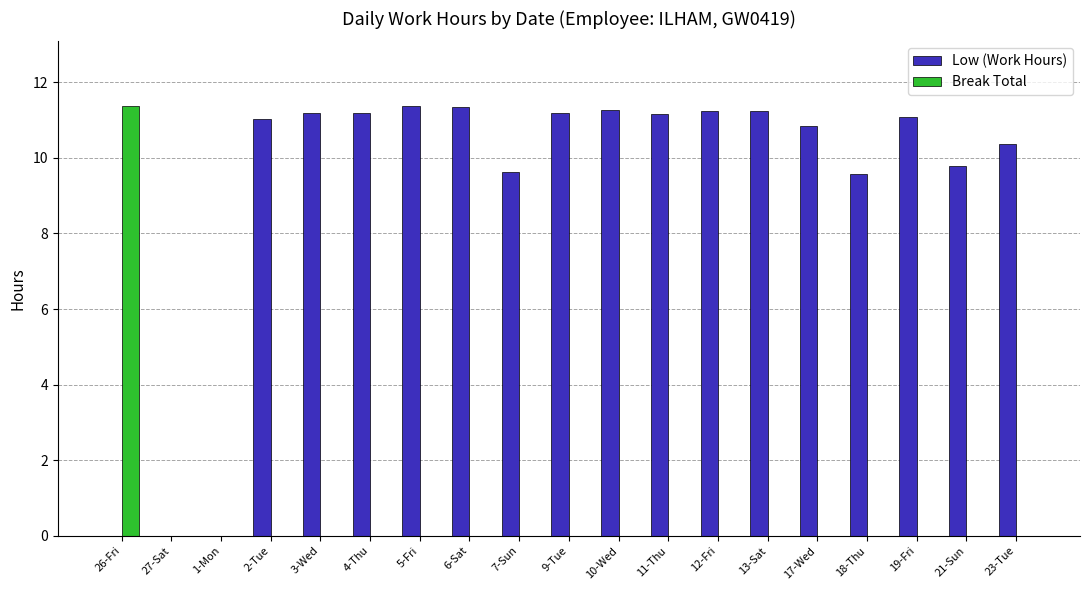

Which series changed the most between 1-Mon and 12-Fri?

Low (Work Hours)